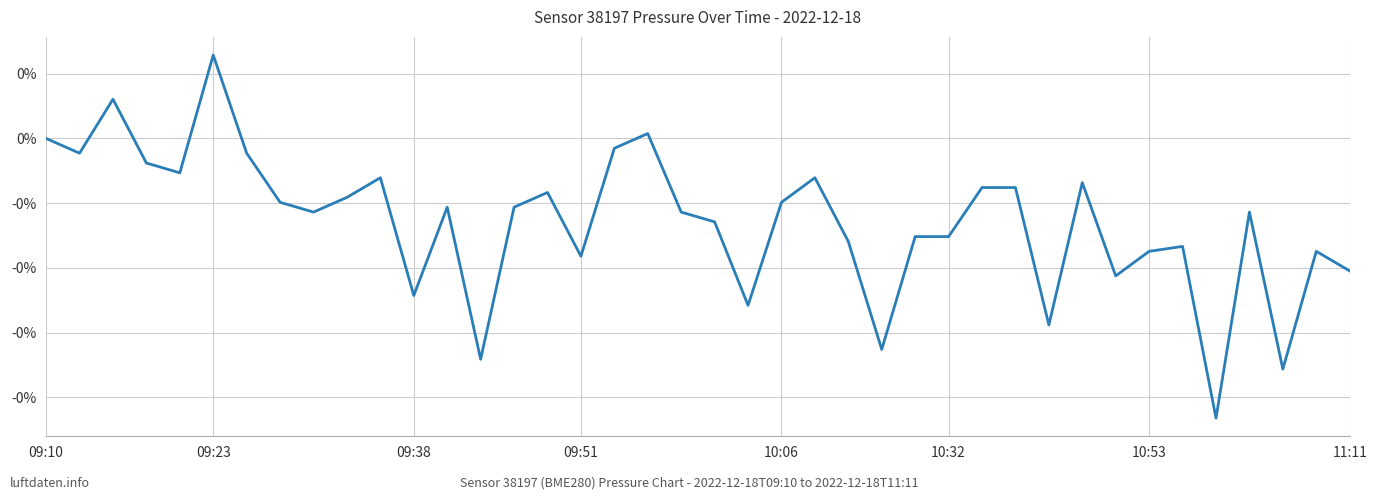

How many interior local peaks (higher than both neighbors) does the data have?

11